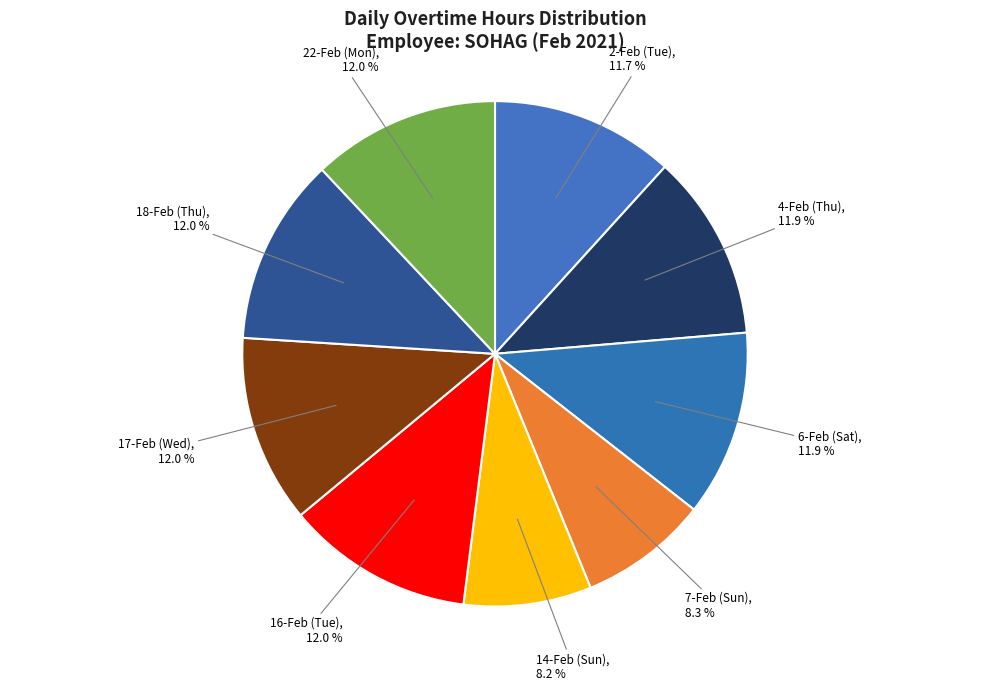

Do 17-Feb (Wed) and 16-Feb (Tue) together represent more than half of the pie?

No